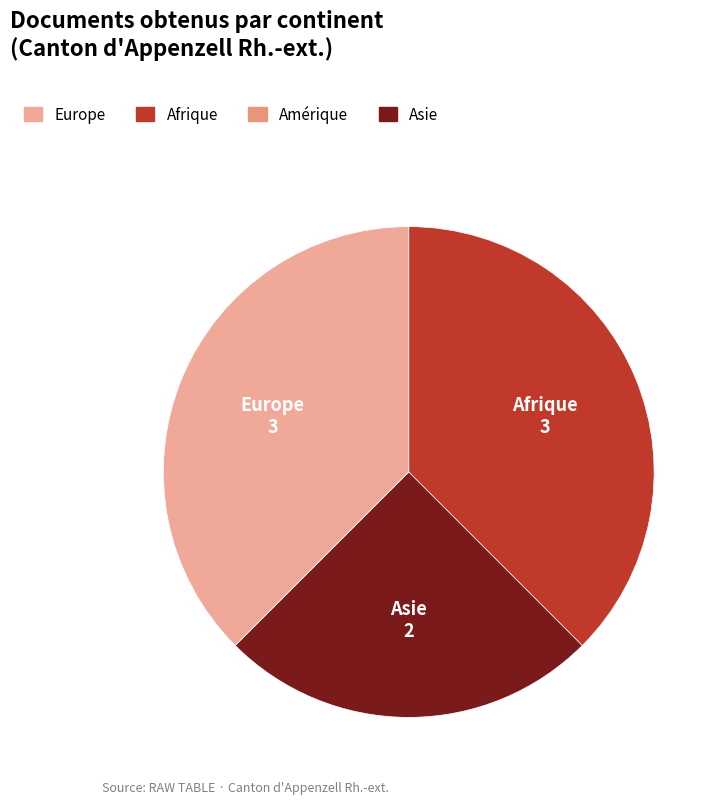

Is it true that Afrique is 51% of the pie?

False